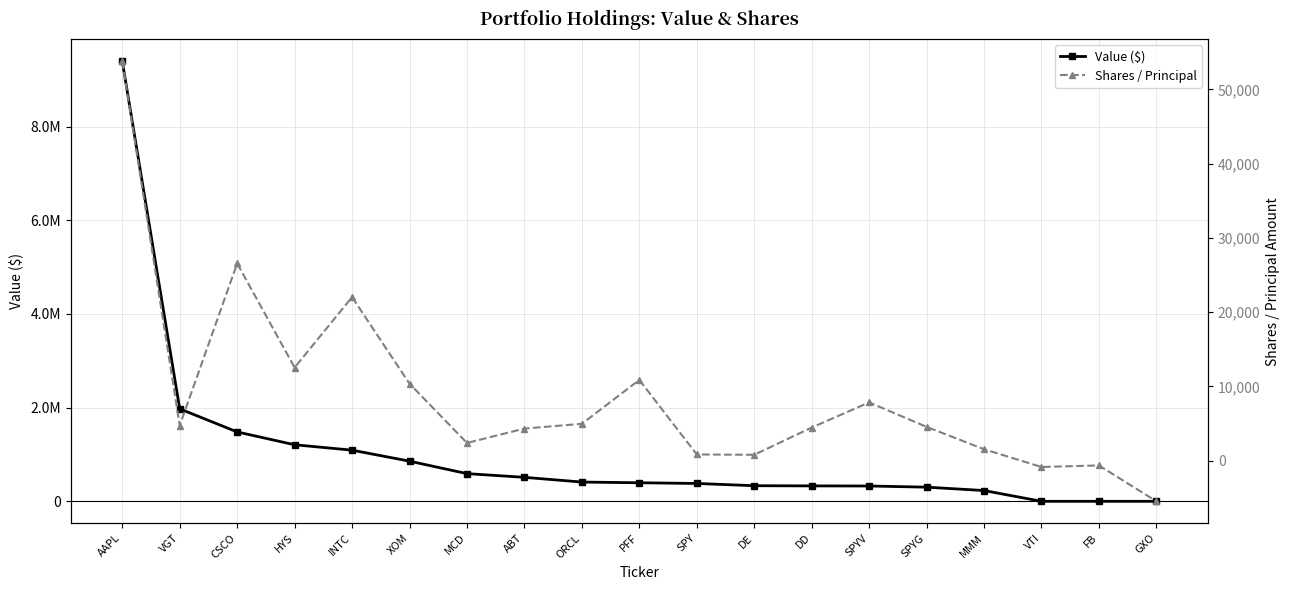

The value of Shares / Principal at PFF is 3250. True or false?

False